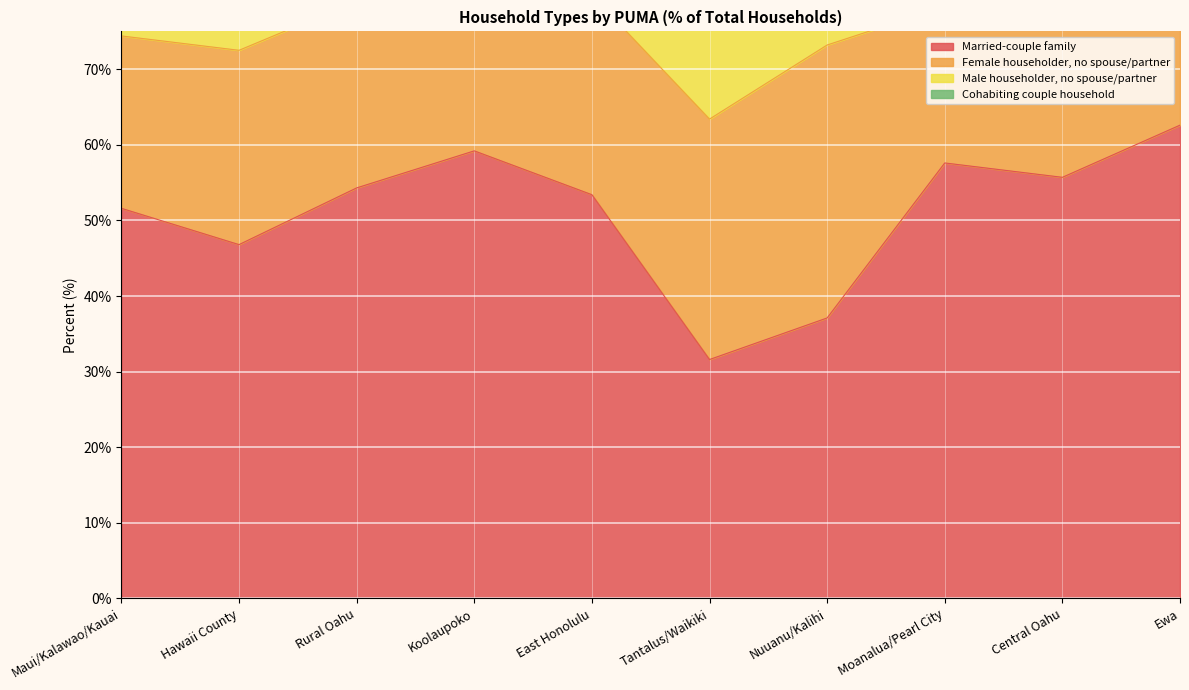

True or false: Married-couple family has more than 2 points higher than both neighbors.

False